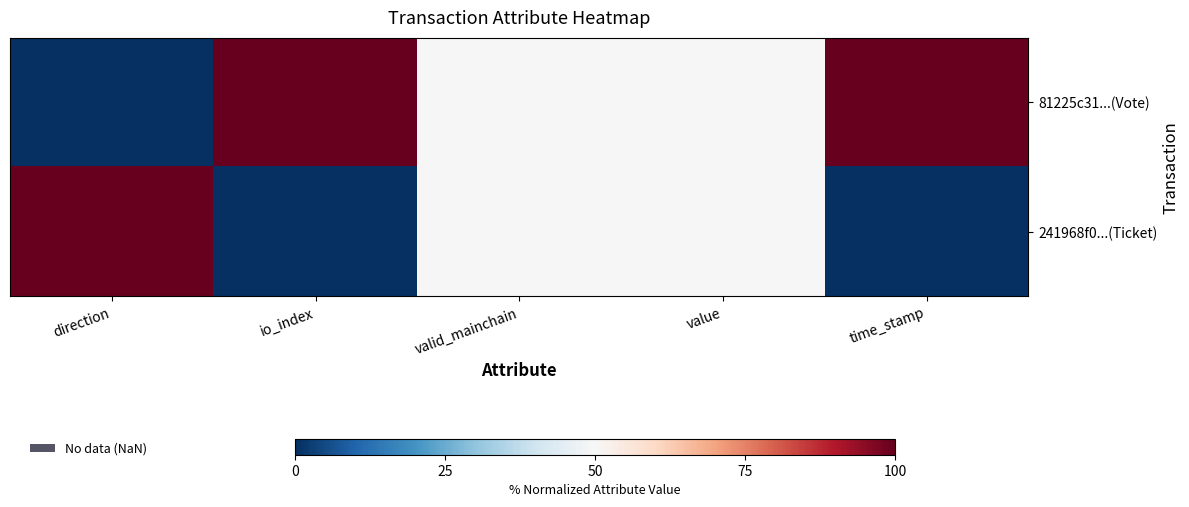

How many series are shown in this chart?

2